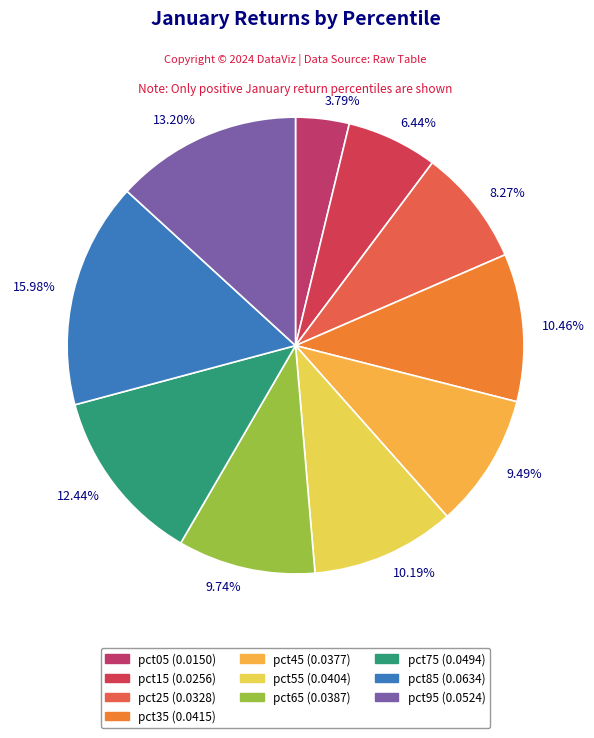

Which category has the smallest portion of the pie?

3.79%